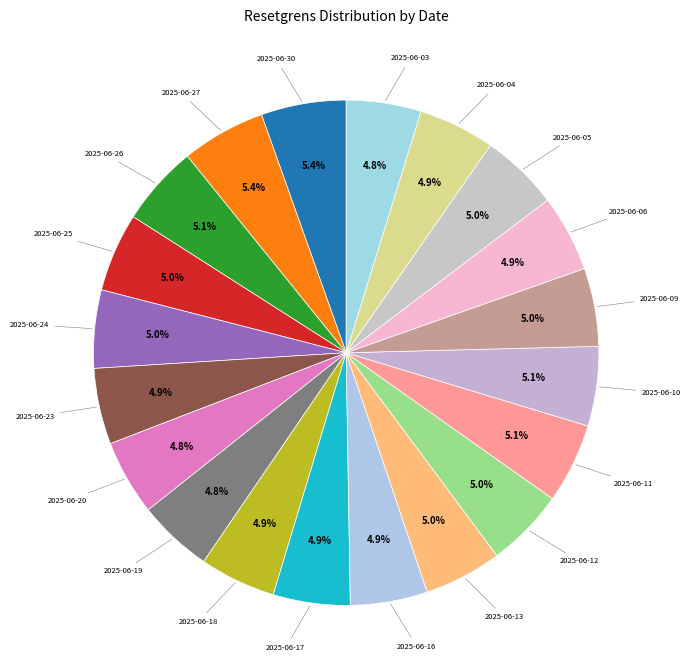

To the nearest percent, what is the average slice percentage?

5%